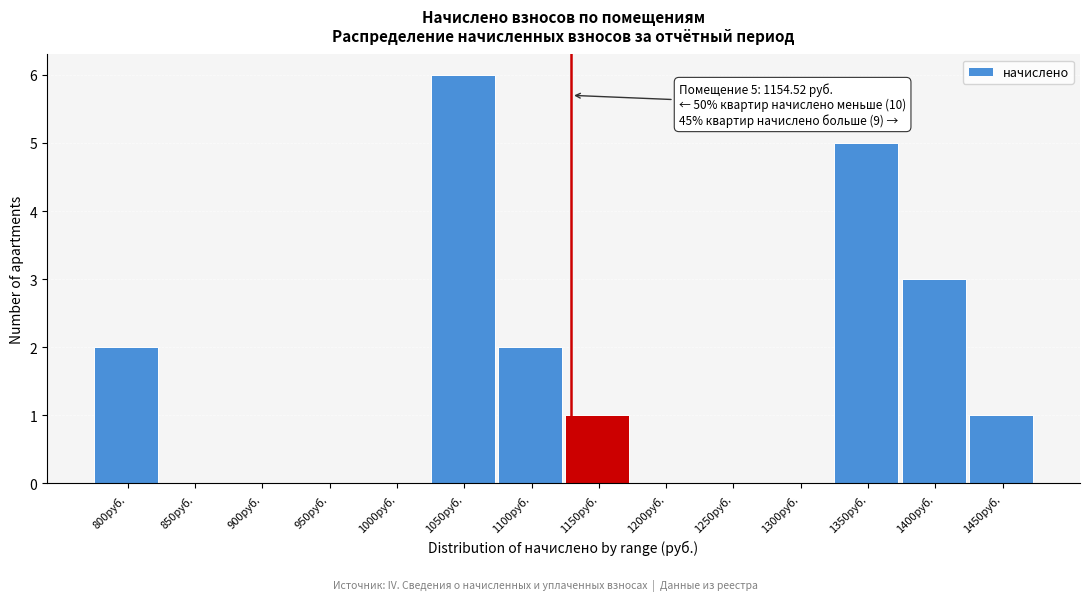

Reading right to left, what are all the values shown in this chart?

1450руб.=1	1400руб.=3	1350руб.=5	1300руб.=0	1250руб.=0	1200руб.=0	1150руб.=1	1100руб.=2	1050руб.=6	1000руб.=0	950руб.=0	900руб.=0	850руб.=0	800руб.=2